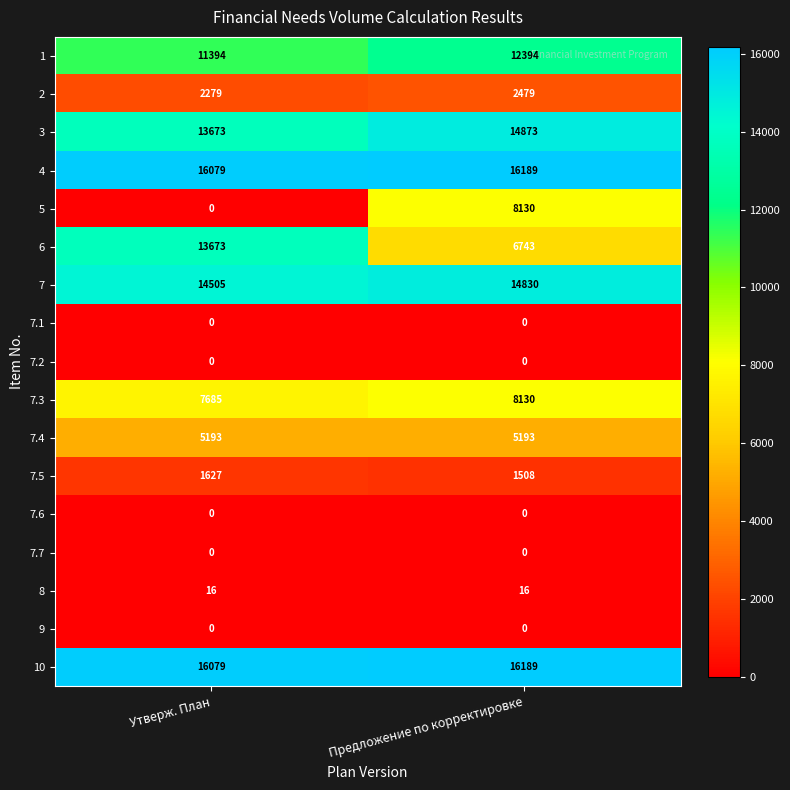

Which category has the lowest value in the 7.5 series?

Предложение по корректировке